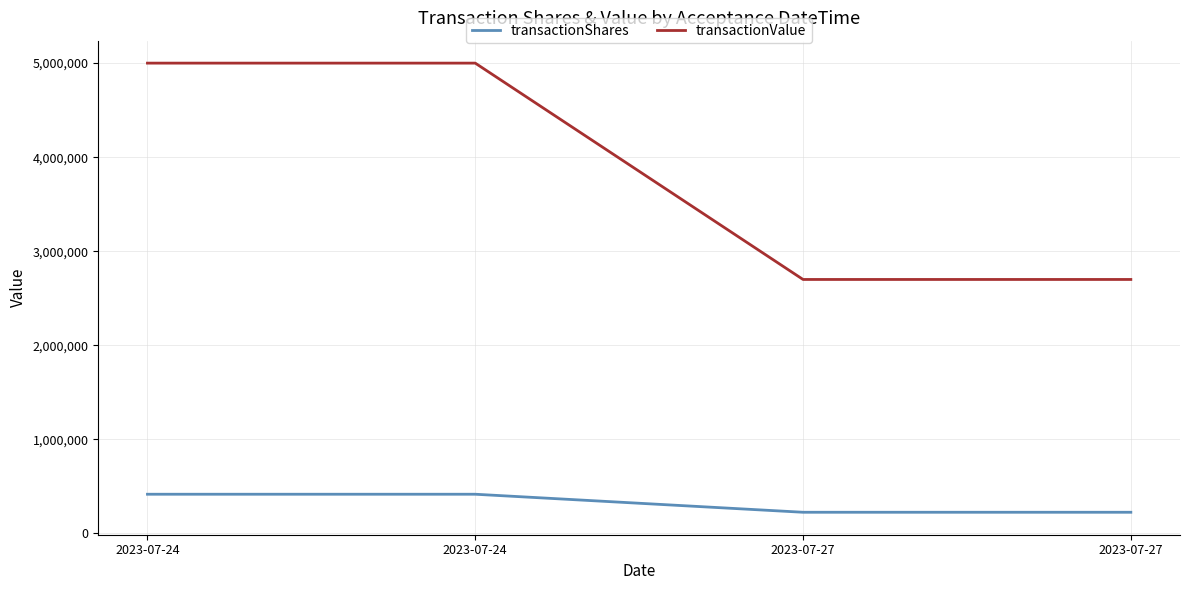

At 2023-07-24, list the series in order from smallest to largest.

transactionShares, transactionValue